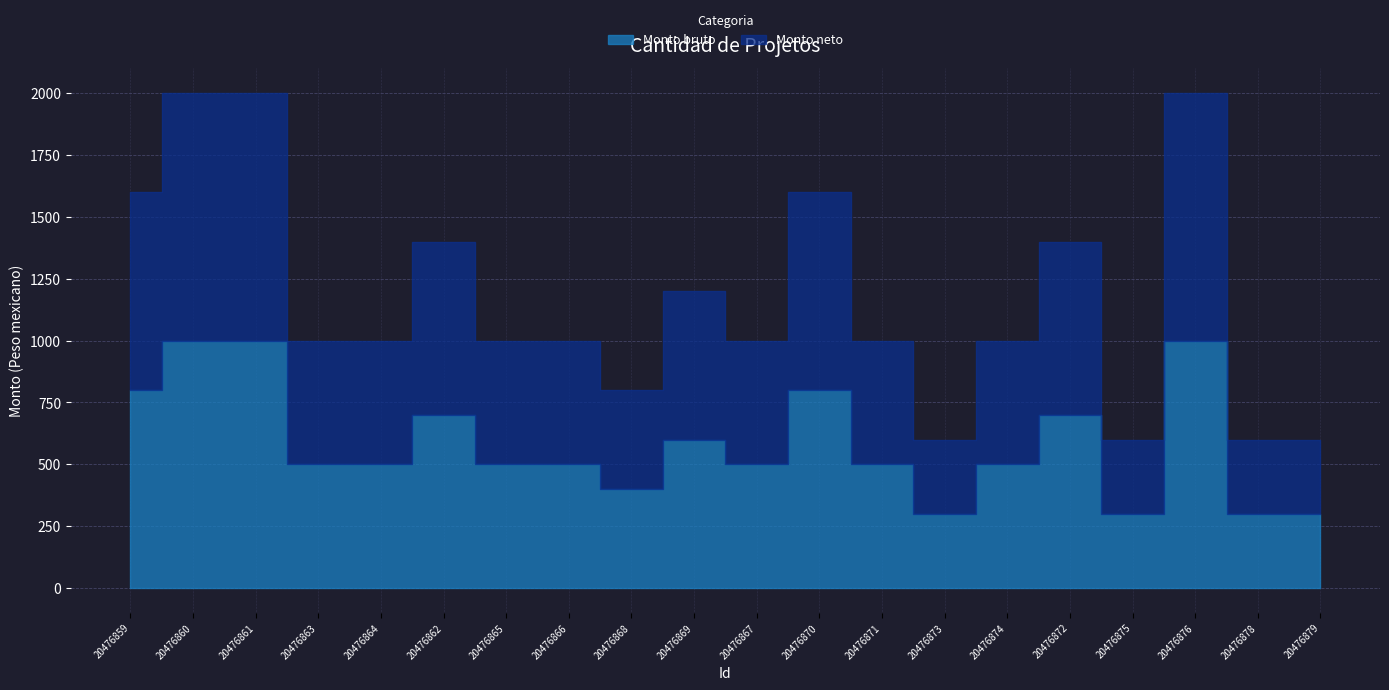

What is the difference between the maximum and second lowest values in the Monto neto series?

700